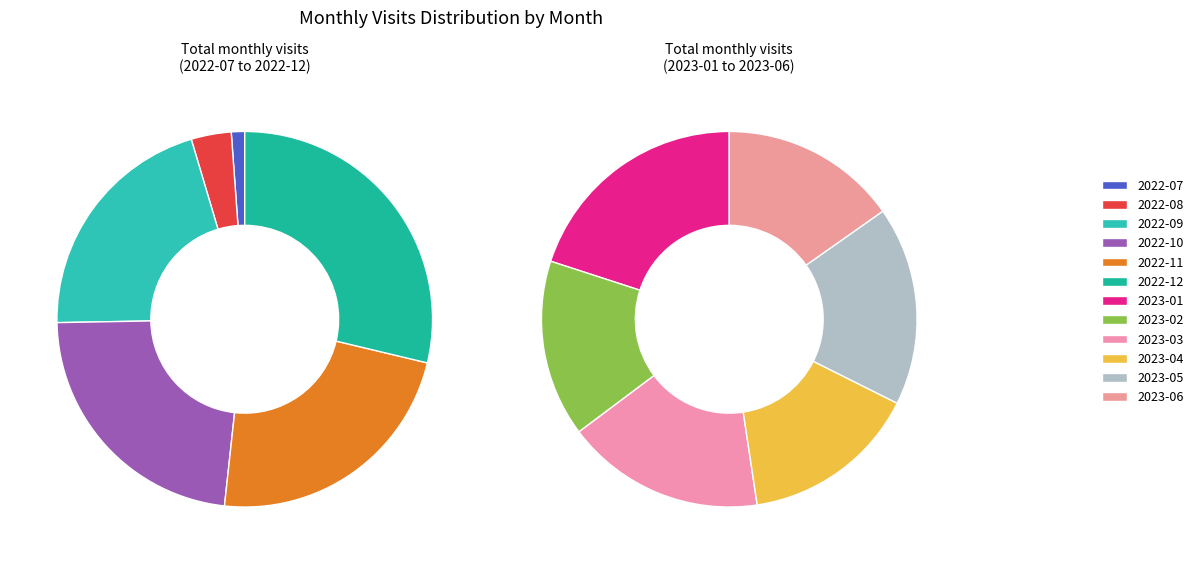

To the nearest percent, what is the combined percentage of 2023-01 and 2022-10?

21%